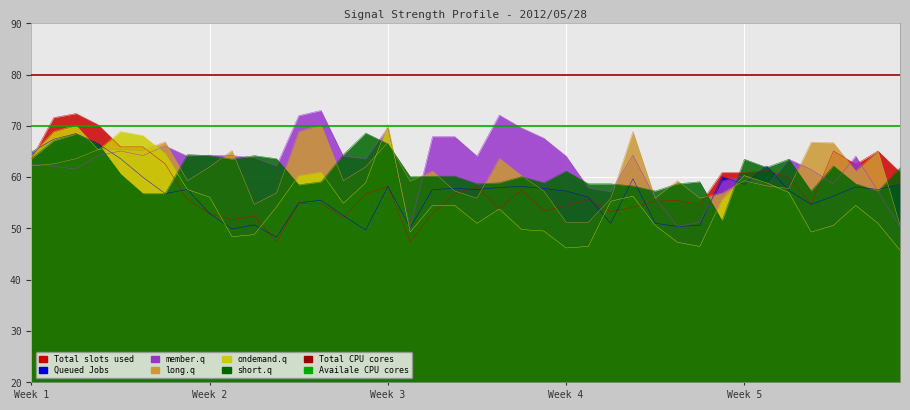

What is the sum of the 7.808 values at 04:30 and 05:20?

109.1